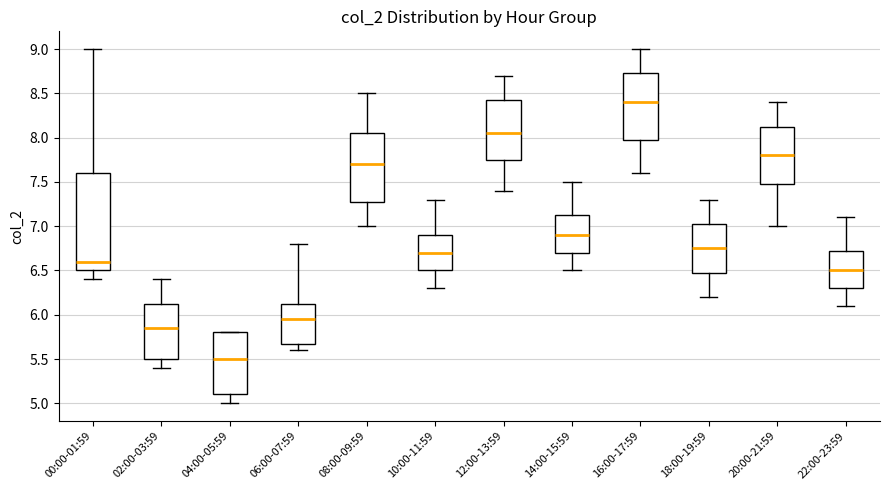

Which box has the highest median line?

16:00-17:59